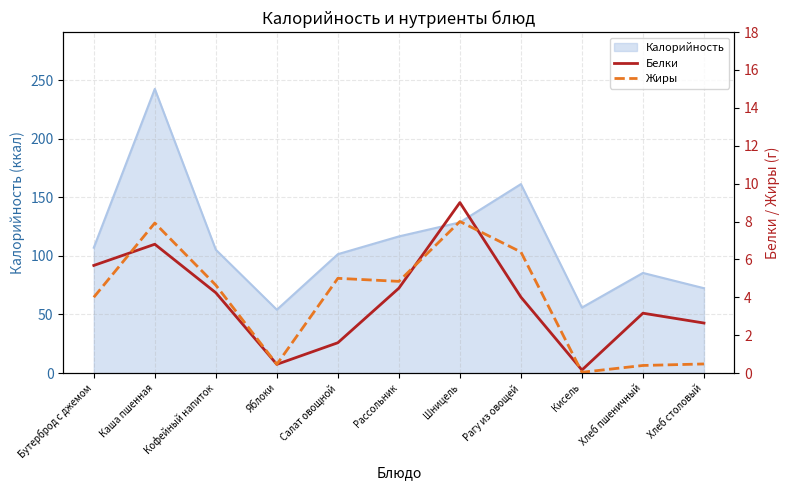

The value of Калорийность at Каша пшенная is 242.5. True or false?

True